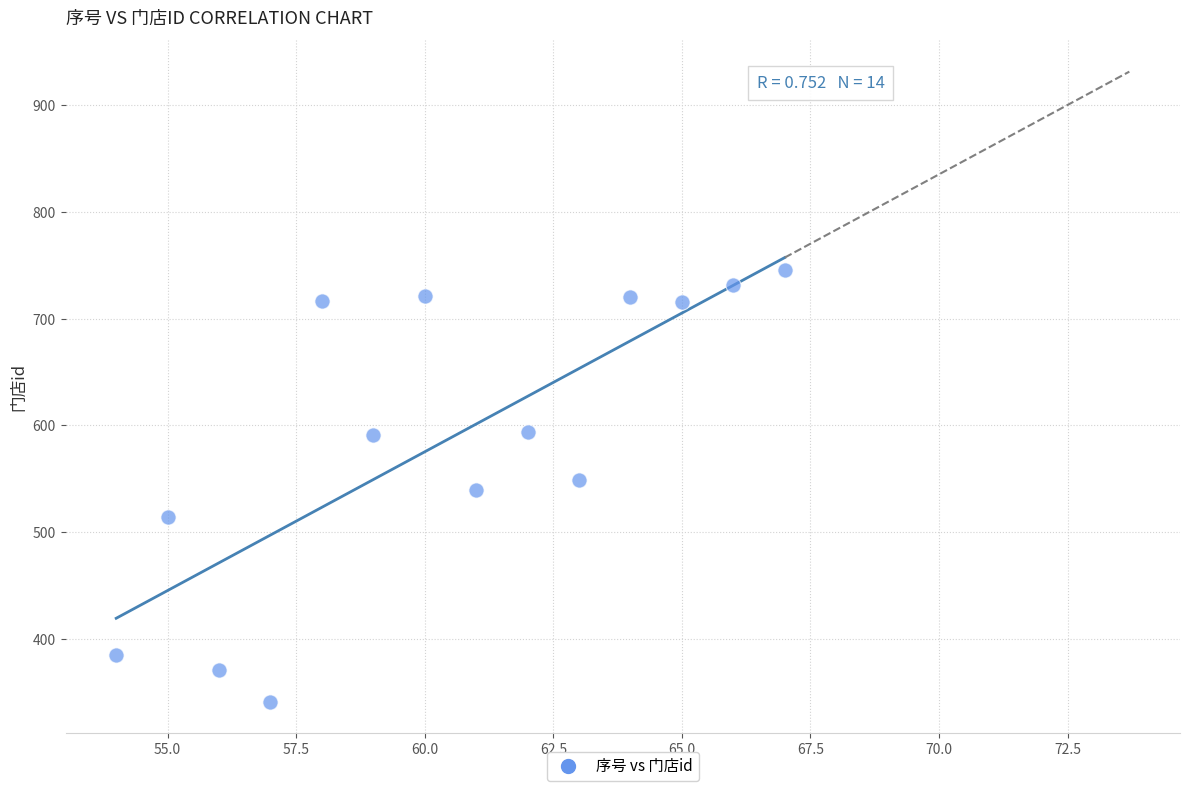

What is the range of X values (max minus min)?

13